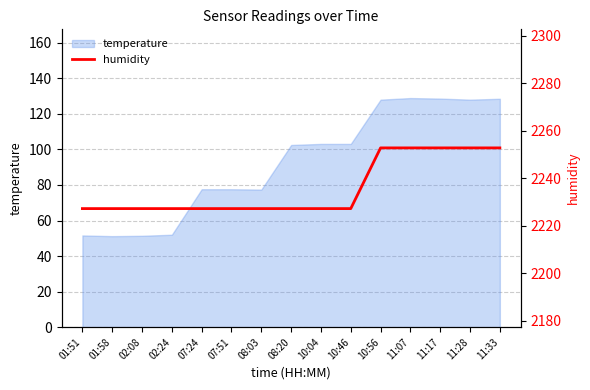

How many data points does each series have?

15